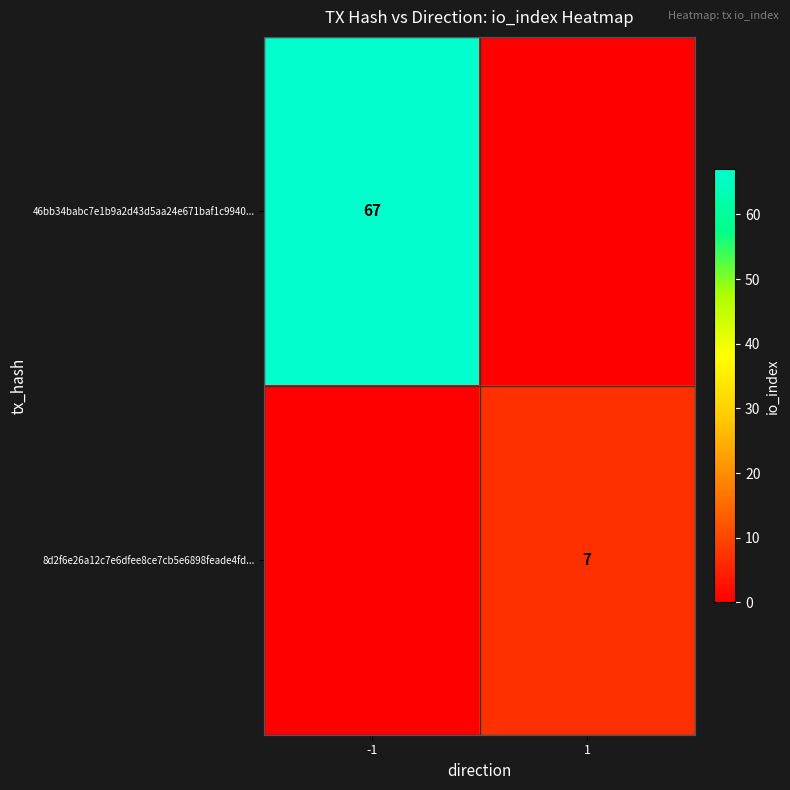

The value of 8d2f6e26a12c7e6dfee8ce7cb5e6898feade4fd... at 1 is 11. True or false?

False